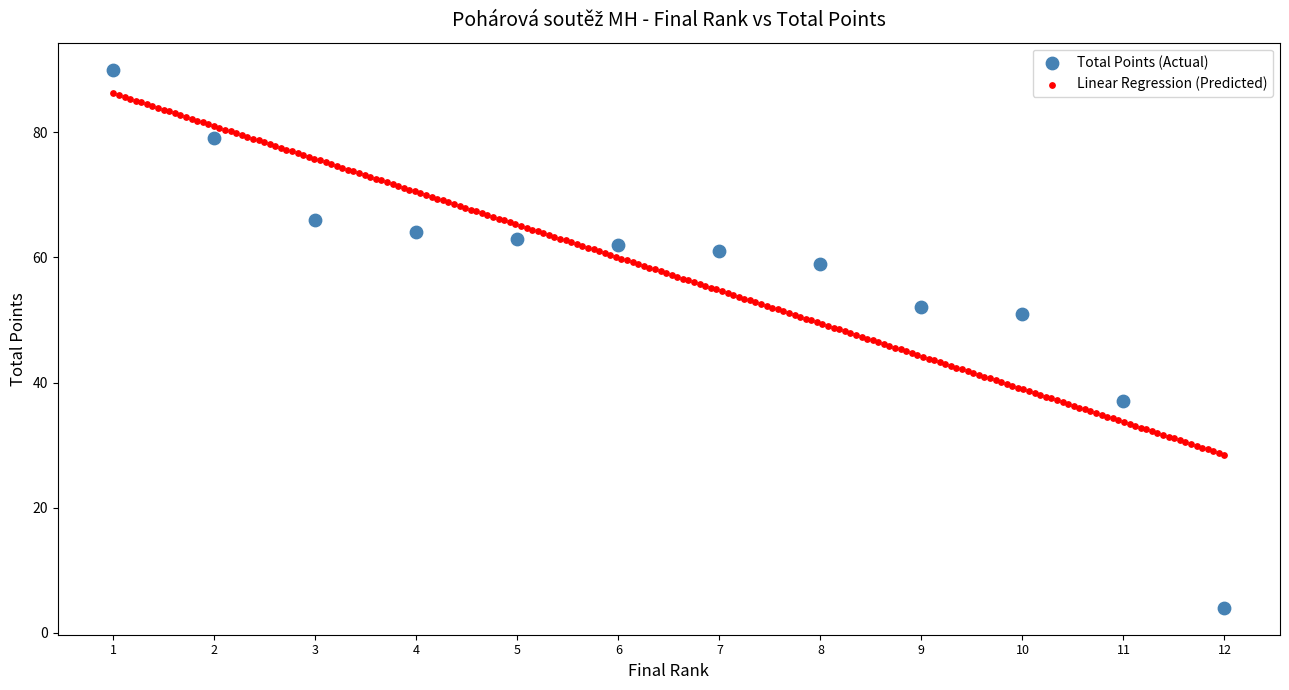

Which series has the widest spread of Y values?

Total Points (Actual)